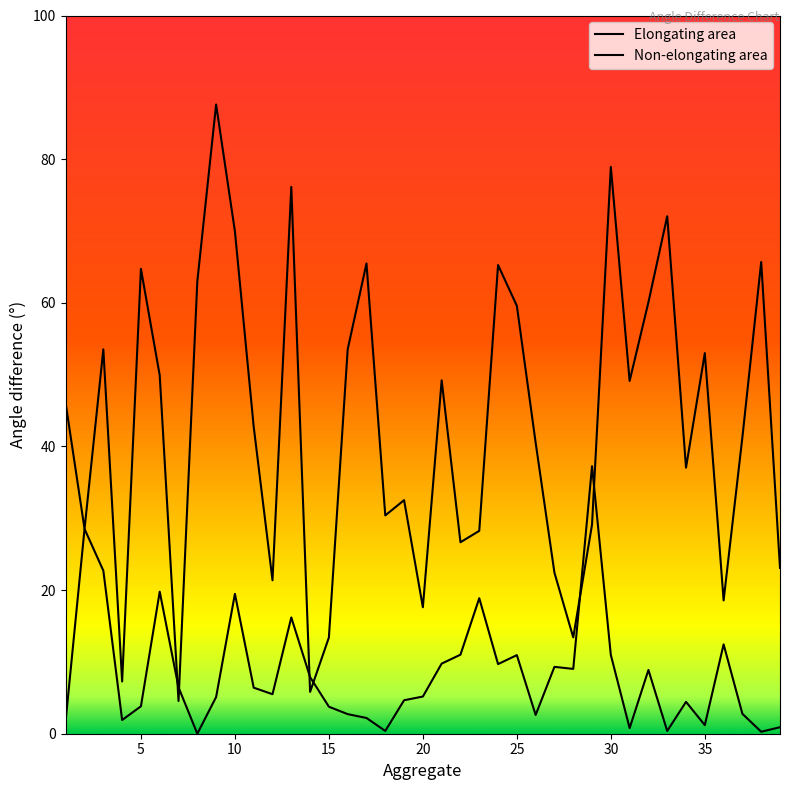

Does the chart have visible grid lines?

No